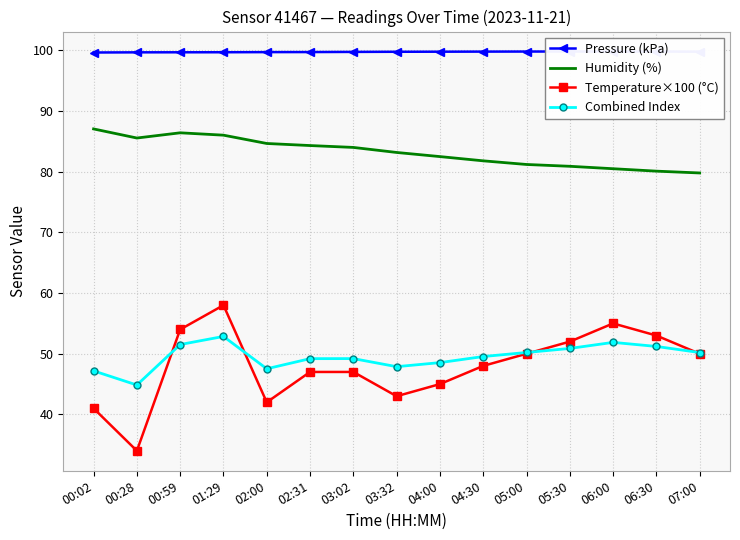

What is the sum of the Combined Index values at 02:00 and 04:00?

96.1